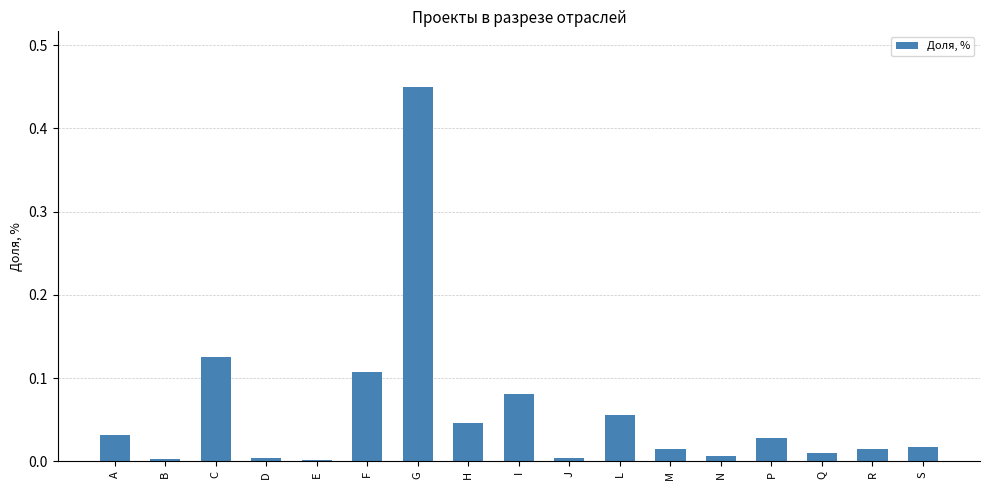

What is the label of the 9th bar from the right?

I